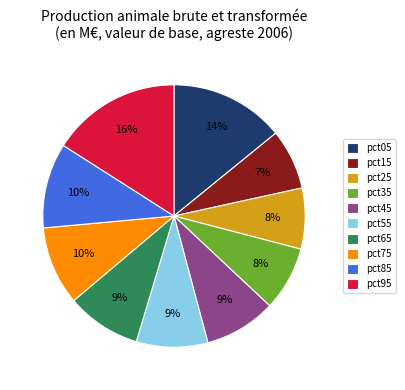

Is it true that pct15 is 7% of the pie?

True